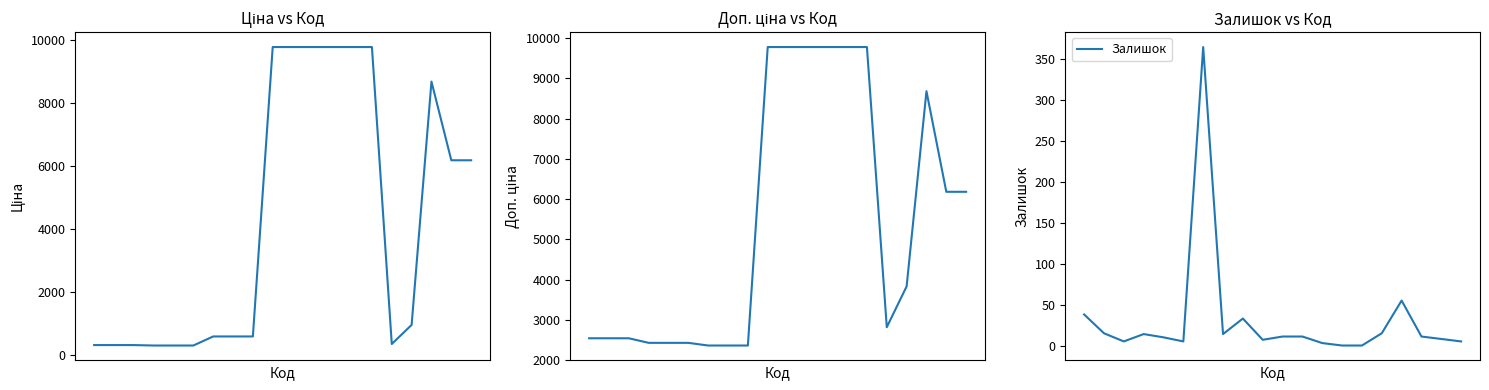

The Доп. ціна series shows 6182.6 at 18. True or false?

True